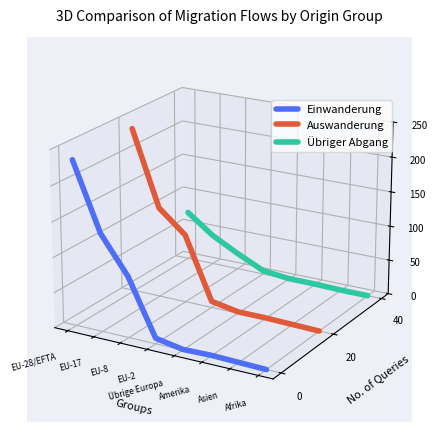

After their last crossing, which series has the higher values: Übriger Abgang or Einwanderung?

Übriger Abgang